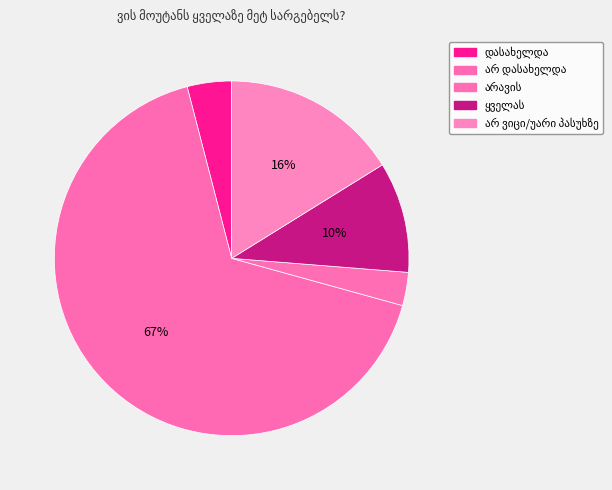

True or false: ყველას accounts for 1% of the total.

False